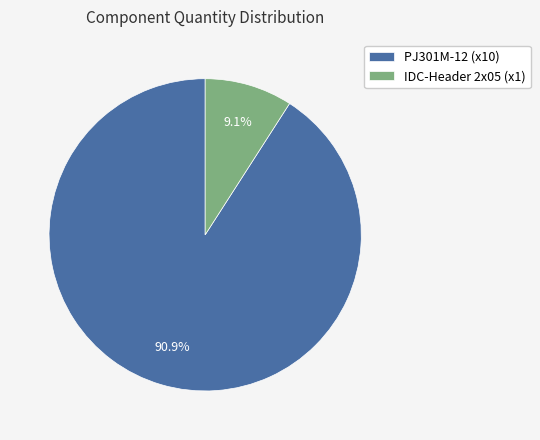

To the nearest percent, what is the average slice percentage?

50%